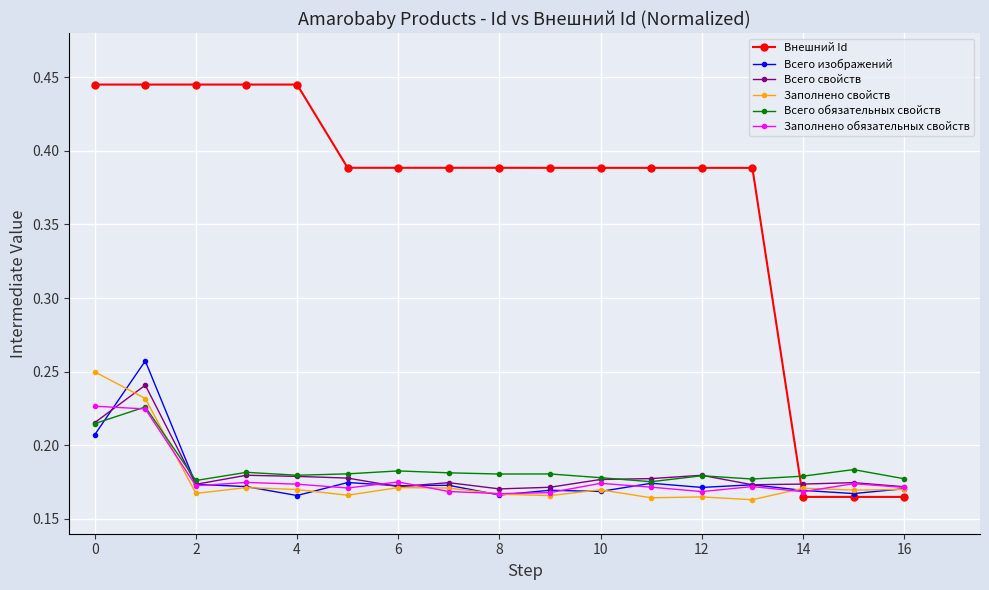

How many intersections are there between Внешний Id and Всего свойств?

1